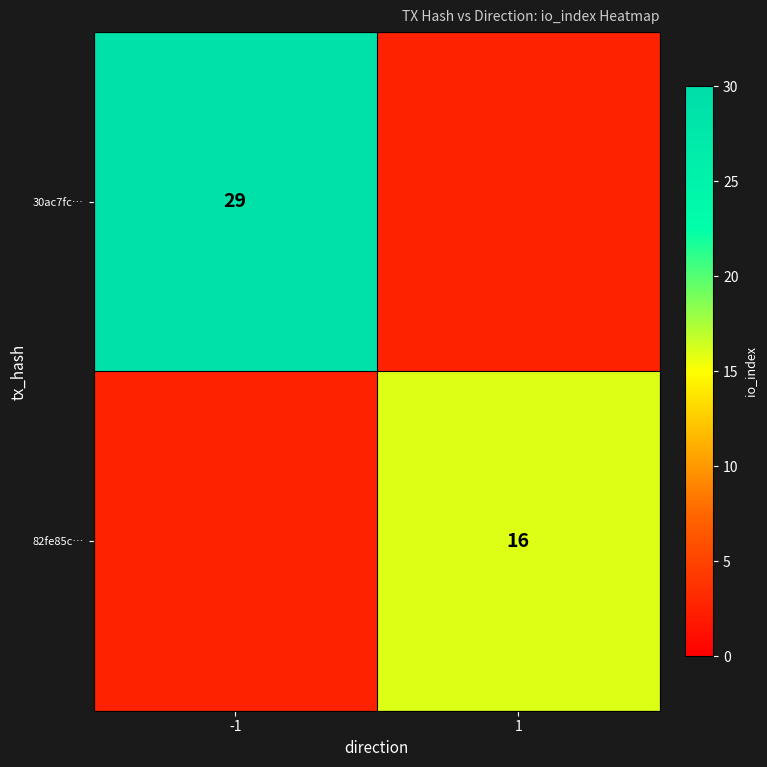

Which has a higher value, 1 or -1?

-1